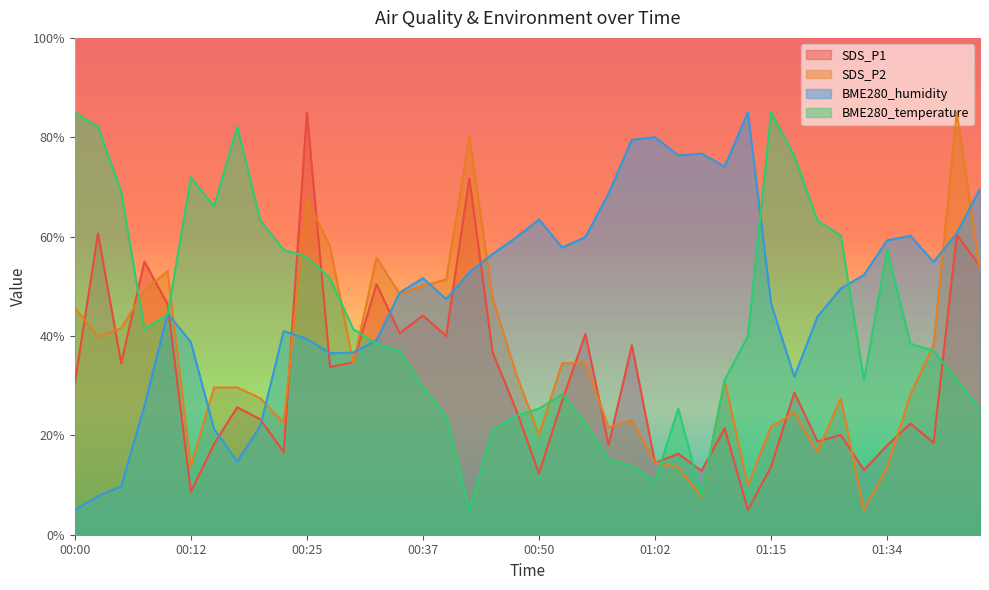

Reading left to right, transcribe all the data shown in this chart.

SDS_P1: 00:00=30.5	00:02=60.6	00:05=34.5	00:07=55.0	00:10=46.4	00:12=8.6	00:15=18.2	00:17=25.7	00:19=23.2	00:22=16.6	00:25=85.0	00:27=33.7	00:30=34.7	00:32=50.4	00:35=40.6	00:37=44.1	00:40=40.0	00:42=71.8	00:45=36.7	00:47=25.3	00:50=12.3	00:52=27.0	00:55=40.4	00:57=18.1	01:00=38.1	01:02=14.5	01:04=16.3	01:07=12.8	01:10=21.4	01:12=5.0	01:15=13.7	01:23=28.6	01:26=18.8	01:29=20.1	01:31=13.0	01:34=18.0	01:36=22.4	01:38=18.5	01:41=60.4	01:44=54.1
SDS_P2: 00:00=45.7	00:02=39.9	00:05=41.6	00:07=49.2	00:10=53.0	00:12=13.8	00:15=29.6	00:17=29.6	00:19=27.4	00:22=22.6	00:25=67.7	00:27=57.9	00:30=34.5	00:32=55.7	00:35=48.4	00:37=50.1	00:40=51.4	00:42=80.1	00:45=47.7	00:47=32.6	00:50=20.1	00:52=34.5	00:55=34.5	00:57=21.6	01:00=23.1	01:02=14.5	01:04=13.6	01:07=7.7	01:10=30.9	01:12=9.9	01:15=21.8	01:23=24.5	01:26=16.7	01:29=27.4	01:31=5.0	01:34=13.6	01:36=28.2	01:38=38.2	01:41=85.0	01:44=53.0
BME280_humidity: 00:00=5.0	00:02=7.8	00:05=9.7	00:07=25.9	00:10=44.5	00:12=38.8	00:15=21.3	00:17=14.7	00:19=21.9	00:22=41.0	00:25=39.4	00:27=36.5	00:30=36.7	00:32=39.2	00:35=48.7	00:37=51.6	00:40=47.4	00:42=52.8	00:45=56.5	00:47=59.8	00:50=63.5	00:52=57.8	00:55=59.9	00:57=68.7	01:00=79.5	01:02=80.0	01:04=76.3	01:07=76.7	01:10=74.1	01:12=85.0	01:15=46.5	01:23=31.8	01:26=43.9	01:29=49.5	01:31=52.3	01:34=59.3	01:36=60.2	01:38=54.9	01:41=60.7	01:44=69.6
BME280_temperature: 00:00=85.0	00:02=82.1	00:05=69.0	00:07=41.4	00:10=44.3	00:12=71.9	00:15=66.1	00:17=82.1	00:19=63.2	00:22=57.4	00:25=55.9	00:27=51.5	00:30=41.4	00:32=38.5	00:35=37.0	00:37=29.7	00:40=23.9	00:42=5.0	00:45=21.0	00:47=23.9	00:50=25.4	00:52=28.3	00:55=22.5	00:57=15.2	01:00=13.7	01:02=10.8	01:04=25.4	01:07=7.9	01:10=31.2	01:12=39.9	01:15=85.0	01:23=76.3	01:26=63.2	01:29=60.3	01:31=31.2	01:34=57.4	01:36=38.5	01:38=37.0	01:41=31.2	01:44=25.4